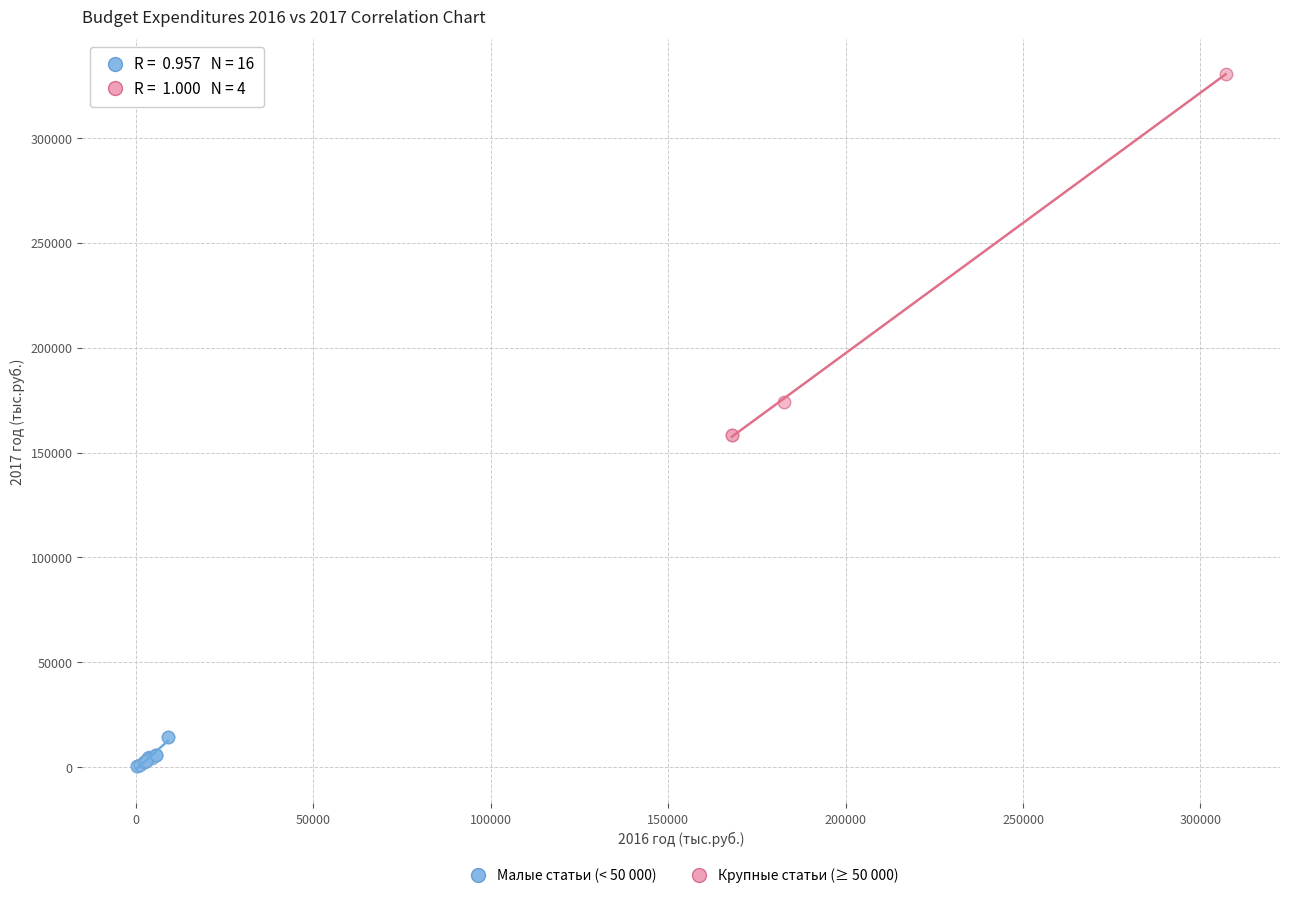

Which series has the largest Y range (max minus min)?

Крупные статьи (≥ 50 000)